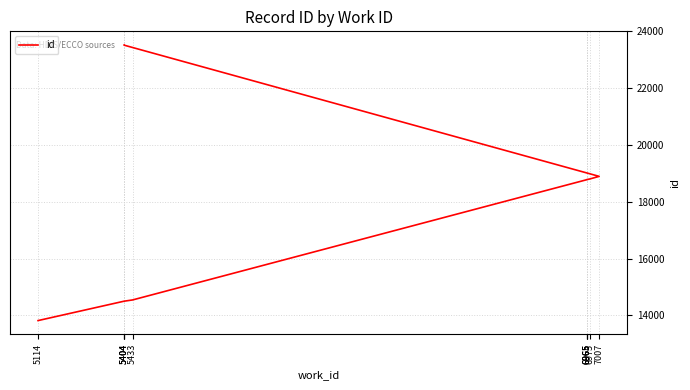

Between 5404 and 6965, which is larger?

5404